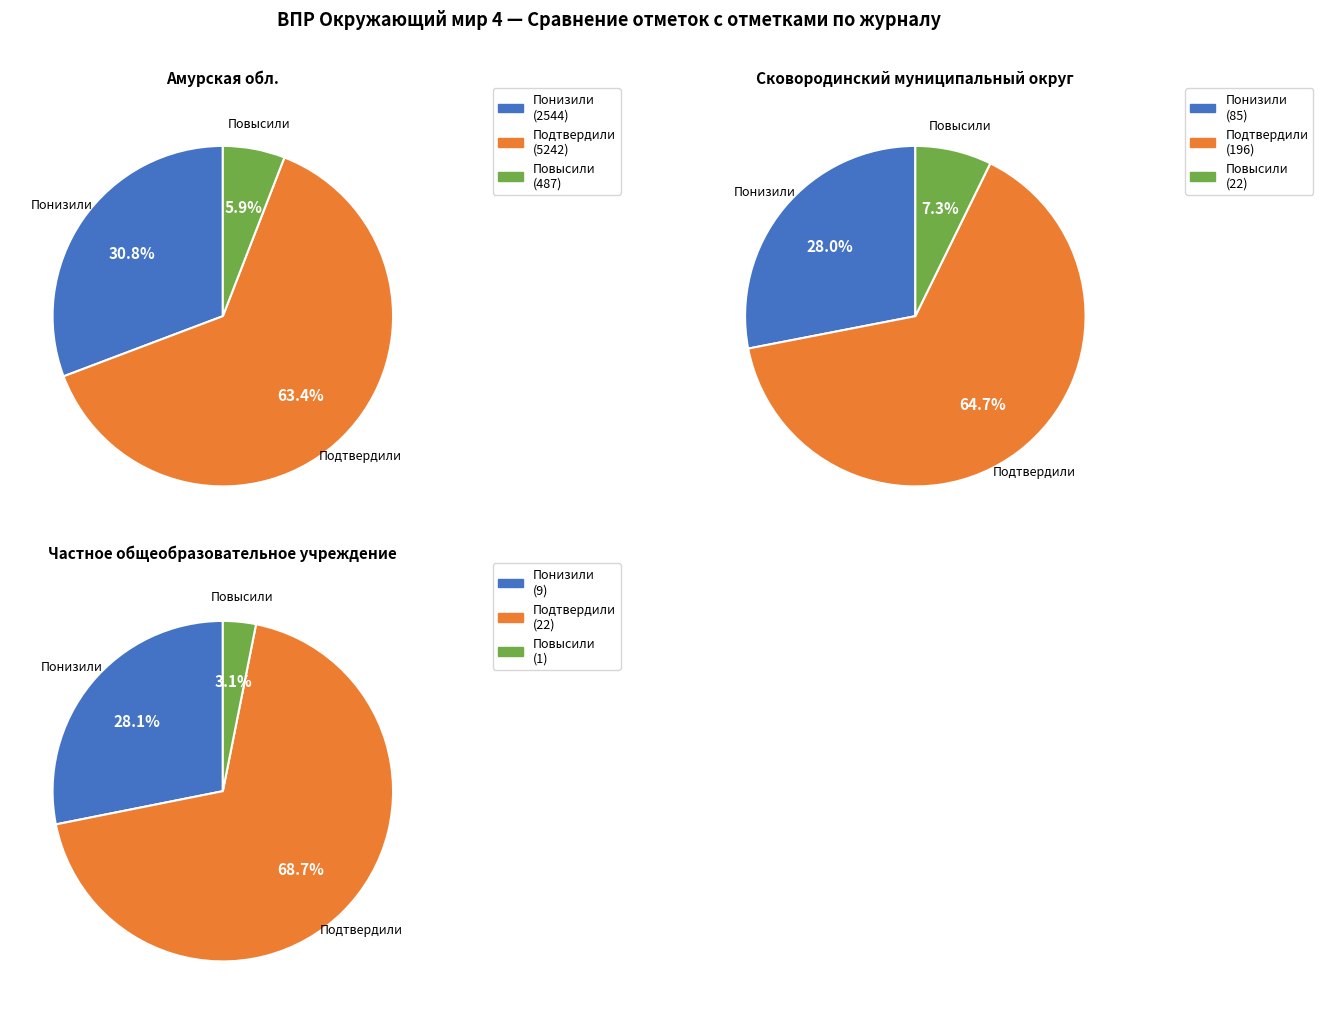

Do Повысили and Понизили together represent more than half of the pie?

No